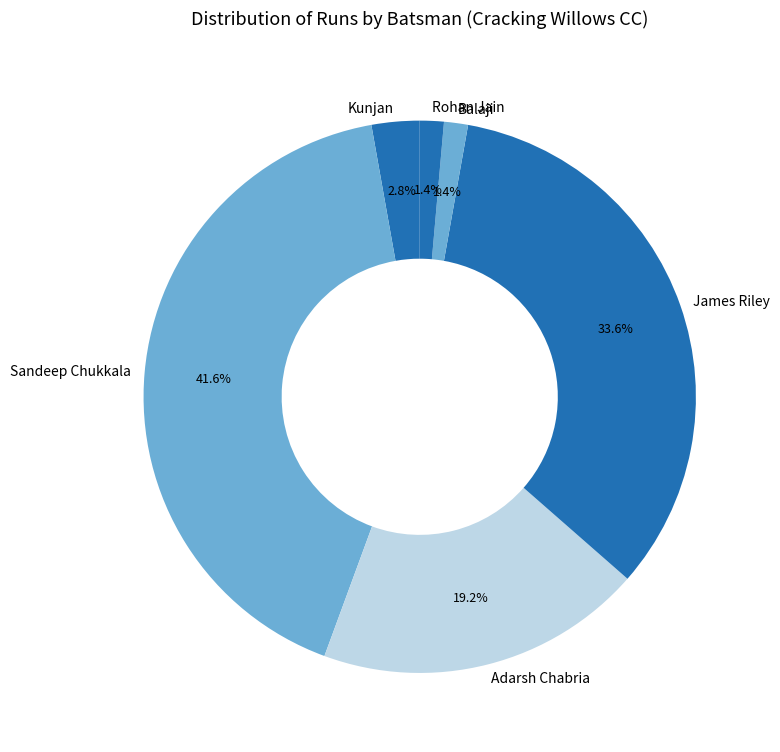

Which slice is the largest?

Sandeep Chukkala